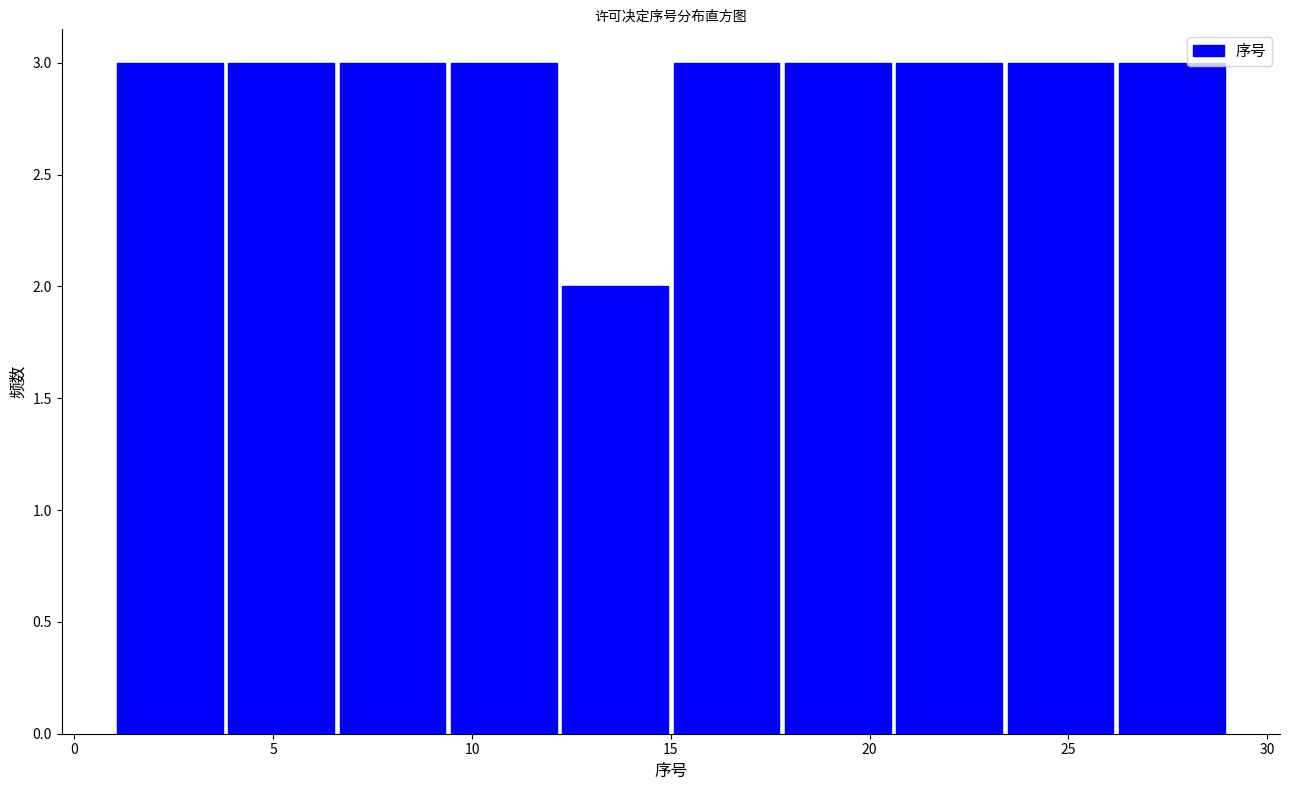

What is the height of the bar covering 9.4 to 12.2 on the x-axis? Neither the bar edges nor the heights are printed on the chart, so give them approximately, as read against the axes.

3